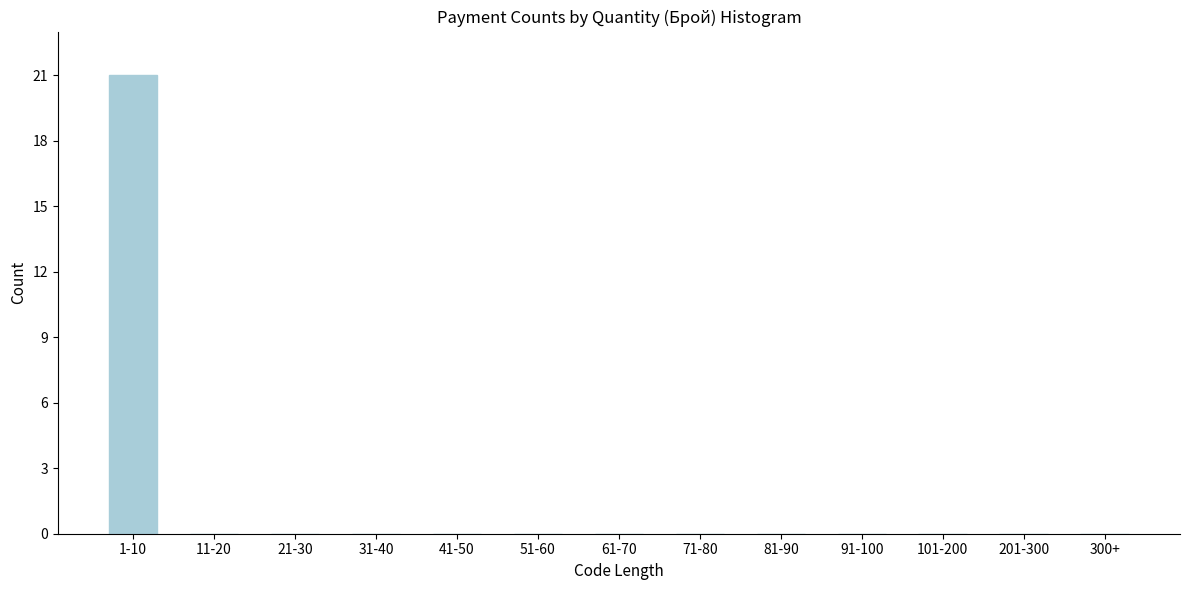

Reading right to left, what are all the values shown in this chart?

300+=0	201-300=0	101-200=0	91-100=0	81-90=0	71-80=0	61-70=0	51-60=0	41-50=0	31-40=0	21-30=0	11-20=0	1-10=21